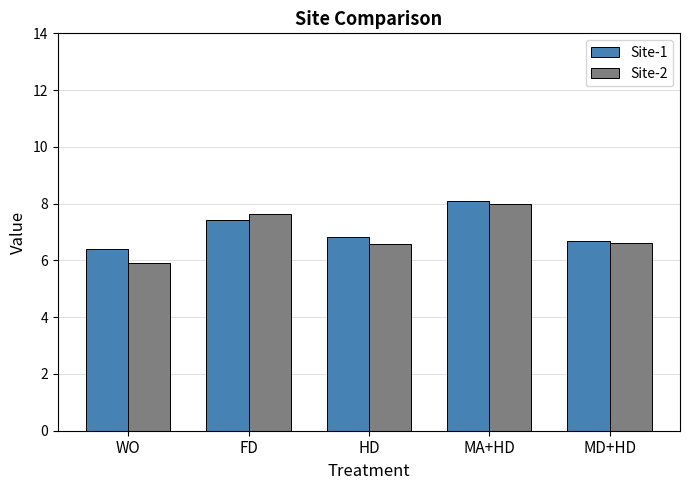

Read the Site-1 value at WO.

6.4